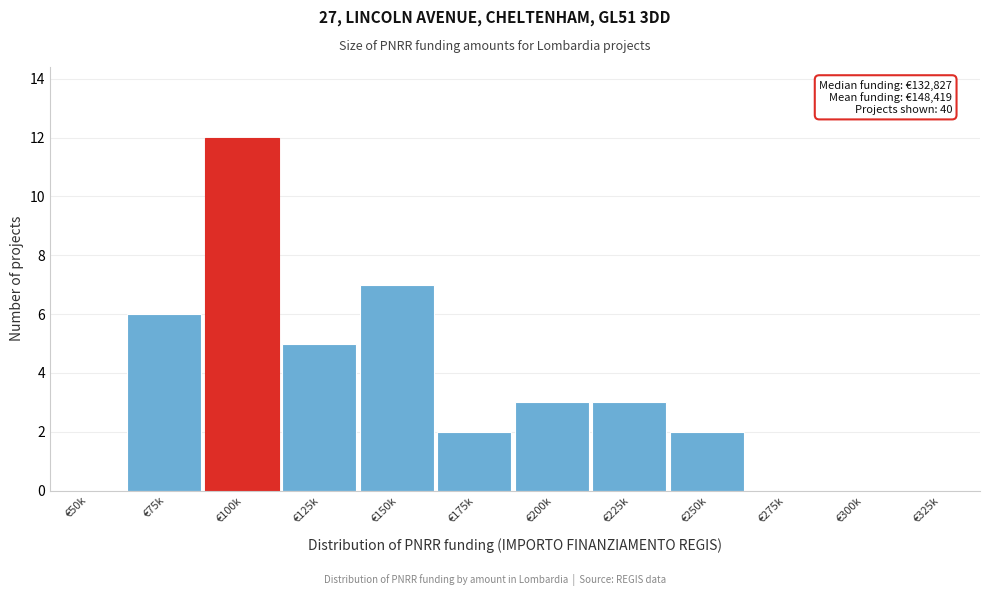

Reading left to right, what are all the values shown in this chart?

€50k=0	€75k=6	€100k=12	€125k=5	€150k=7	€175k=2	€200k=3	€225k=3	€250k=2	€275k=0	€300k=0	€325k=0